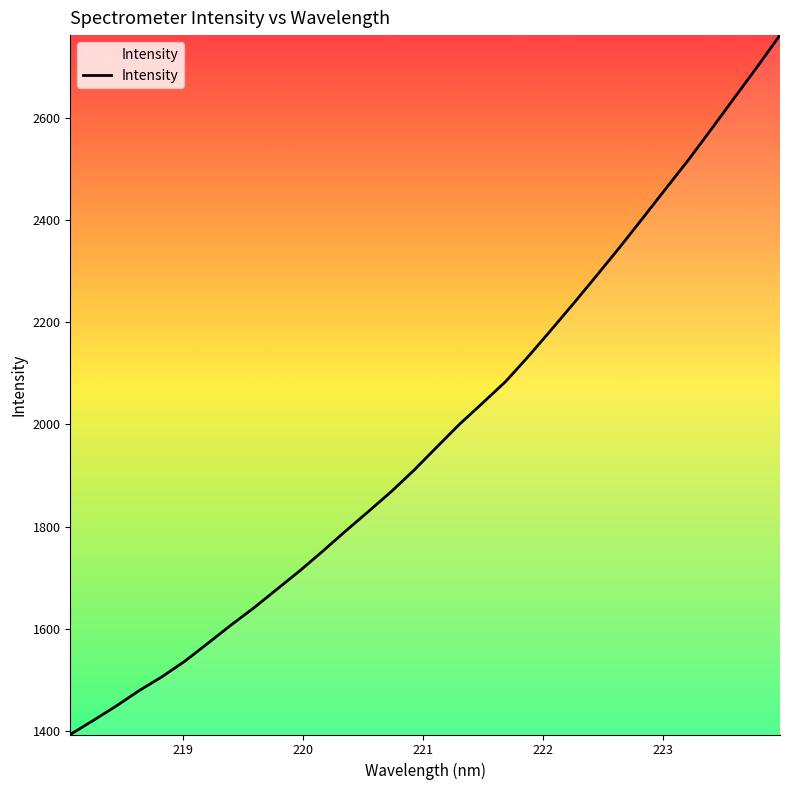

What is the difference between the maximum and minimum values?

1368.8